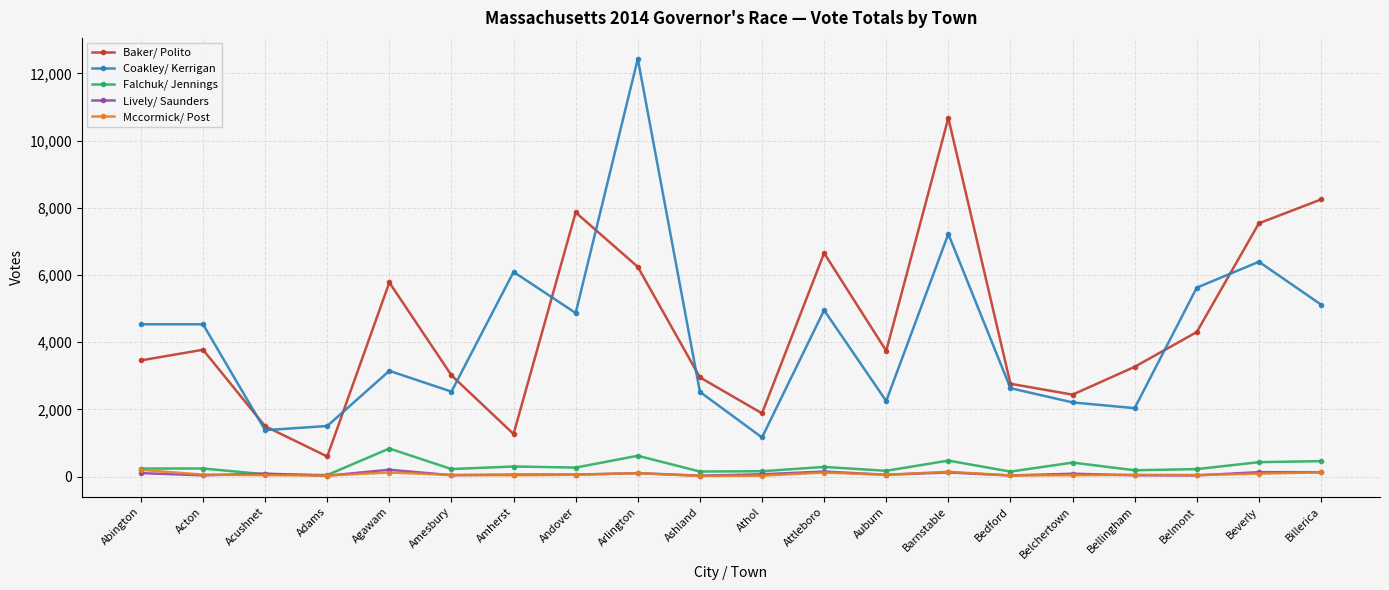

What is the minimum value for Baker/ Polito?

600